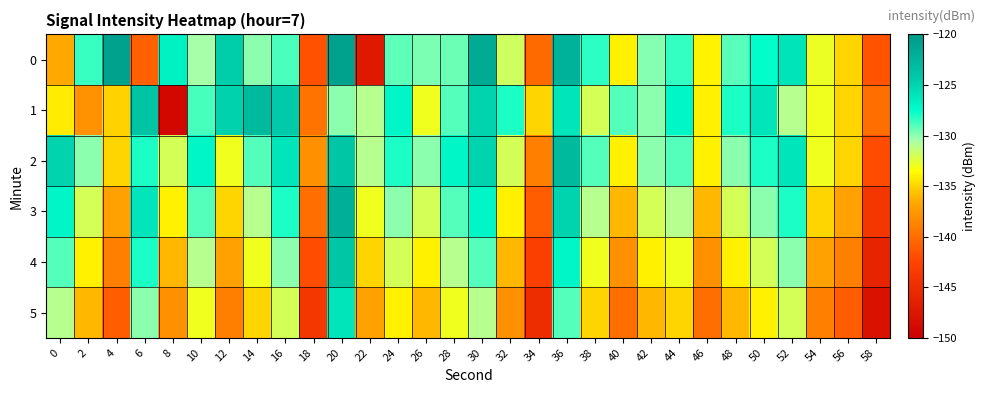

Count the number of categories in the chart.

30